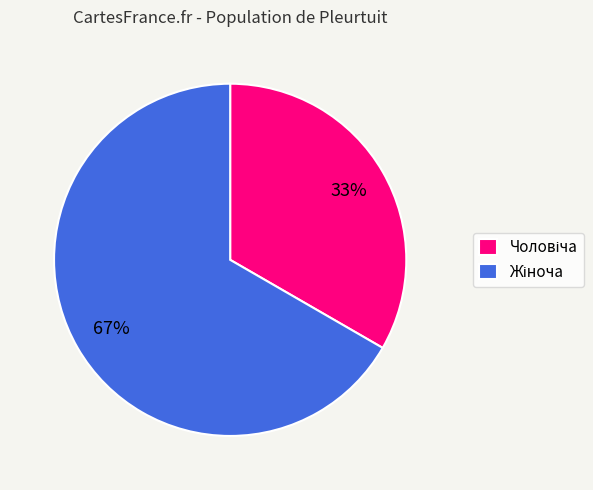

To the nearest percent, what is the average slice percentage?

50%